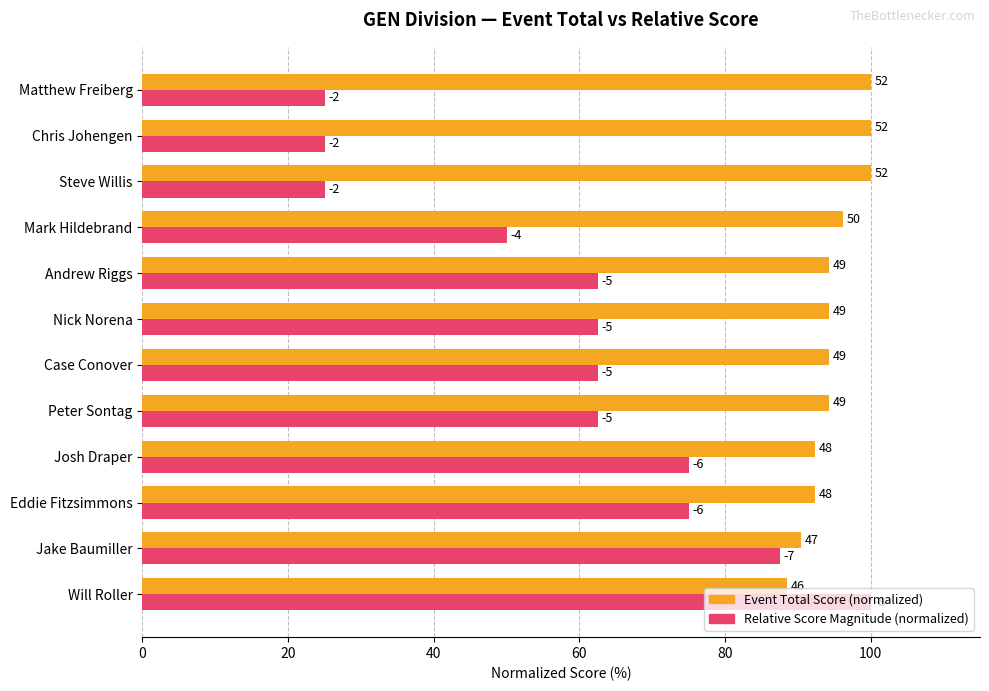

What are all the series names shown in the legend?

Event Total Score (normalized), Relative Score Magnitude (normalized)